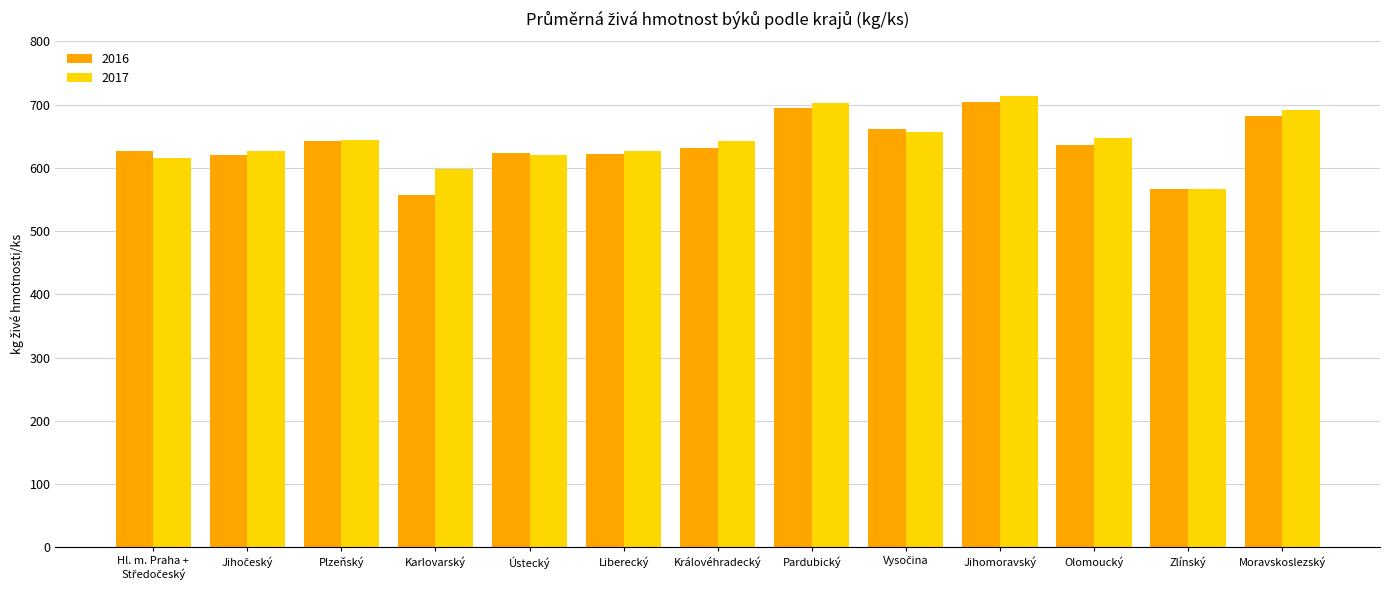

What is the difference between the highest and lowest values at Pardubický?

7.2